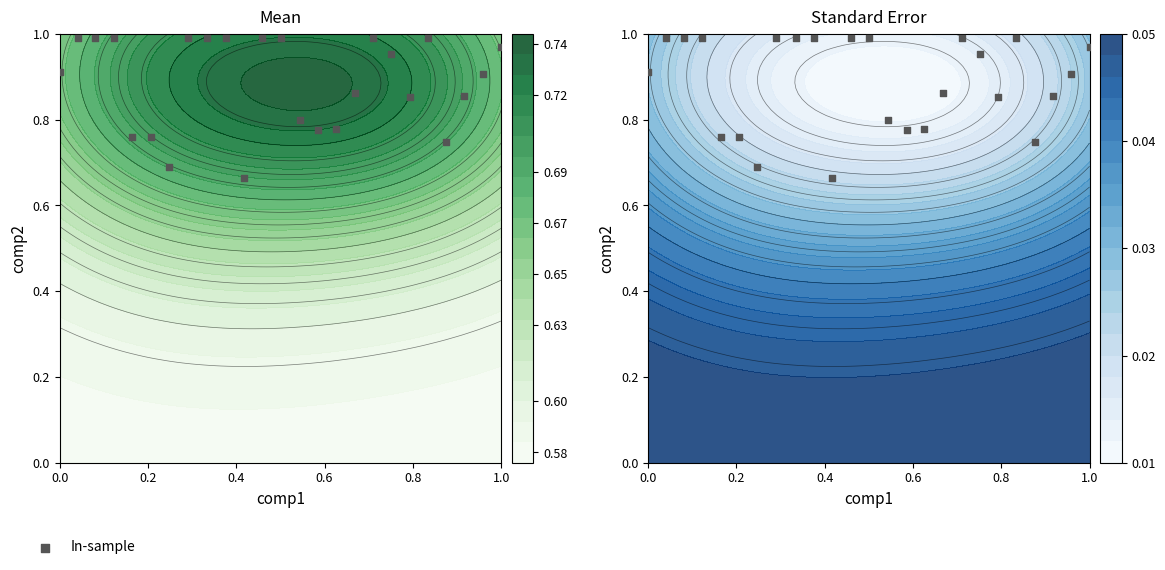

Reading left to right, transcribe all the data shown in this chart.

0.9	1.0	1.0	1.0	0.8	0.8	0.7	1.0	1.0	1.0	0.7	1.0	1.0	0.8	0.8	0.8	0.9	1.0	1.0	0.9	1.0	0.7	0.9	0.9	1.0